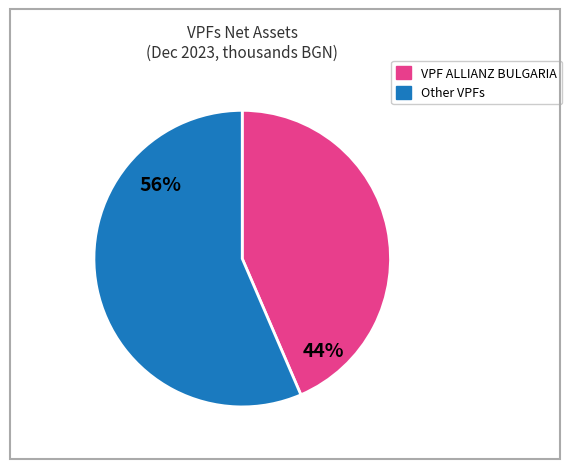

To the nearest percent, what is the average slice percentage?

50%